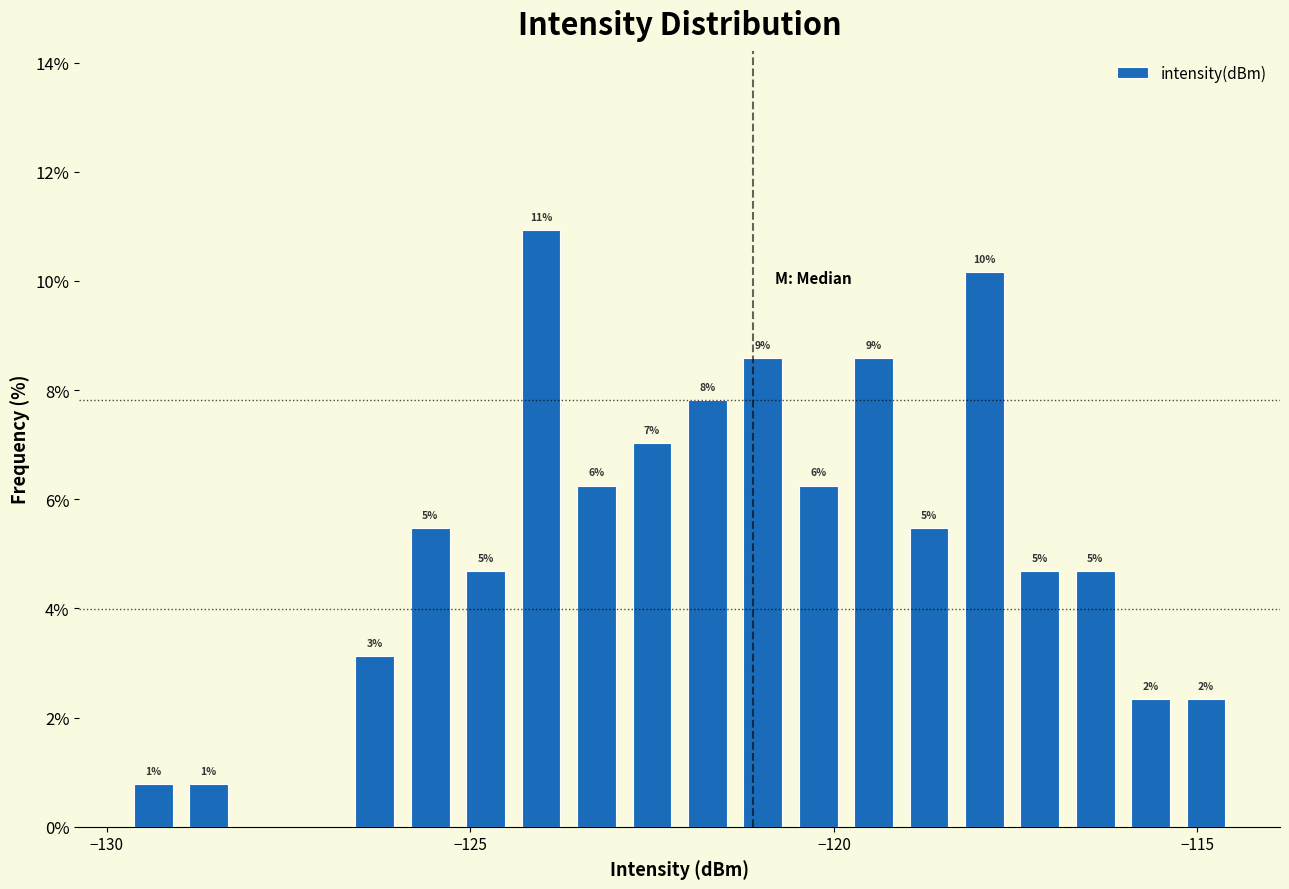

Around what value on the x-axis is the tallest bar? Give the approximate position of its centre, as read against the axis.

-124.0